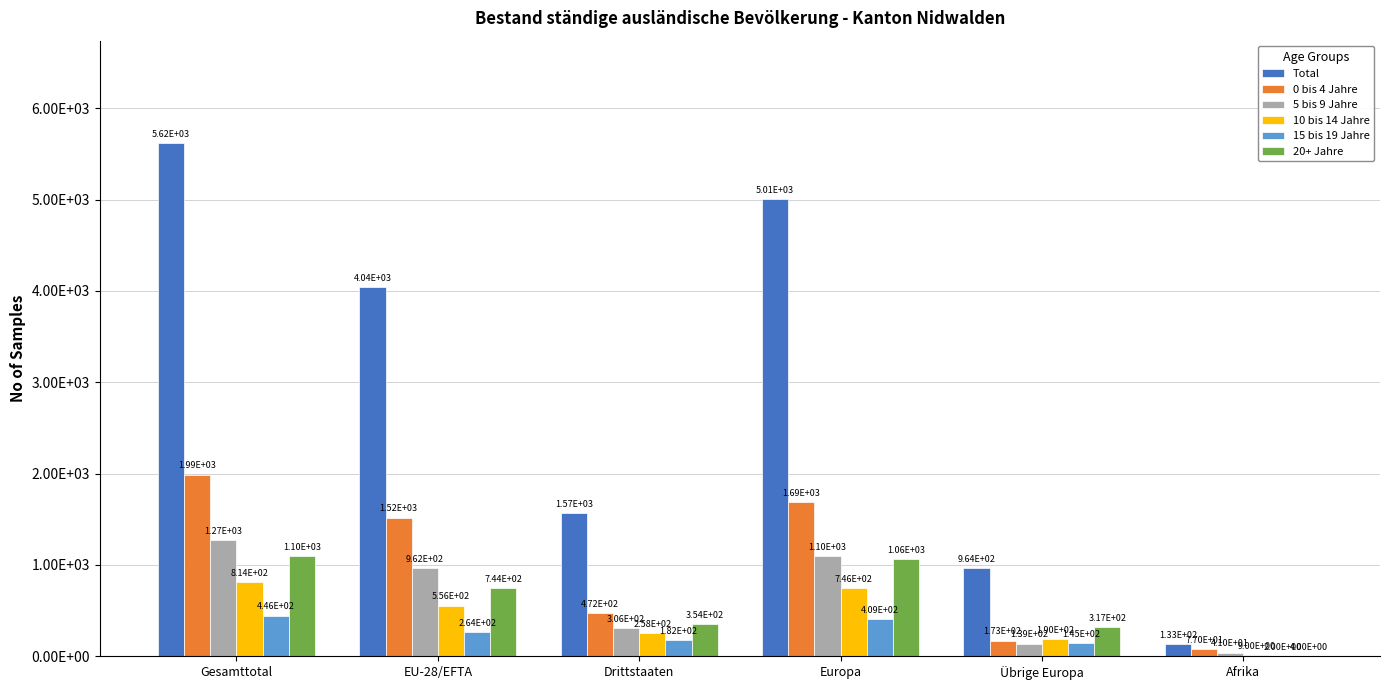

Which has a higher value, Übrige Europa or Europa?

Europa